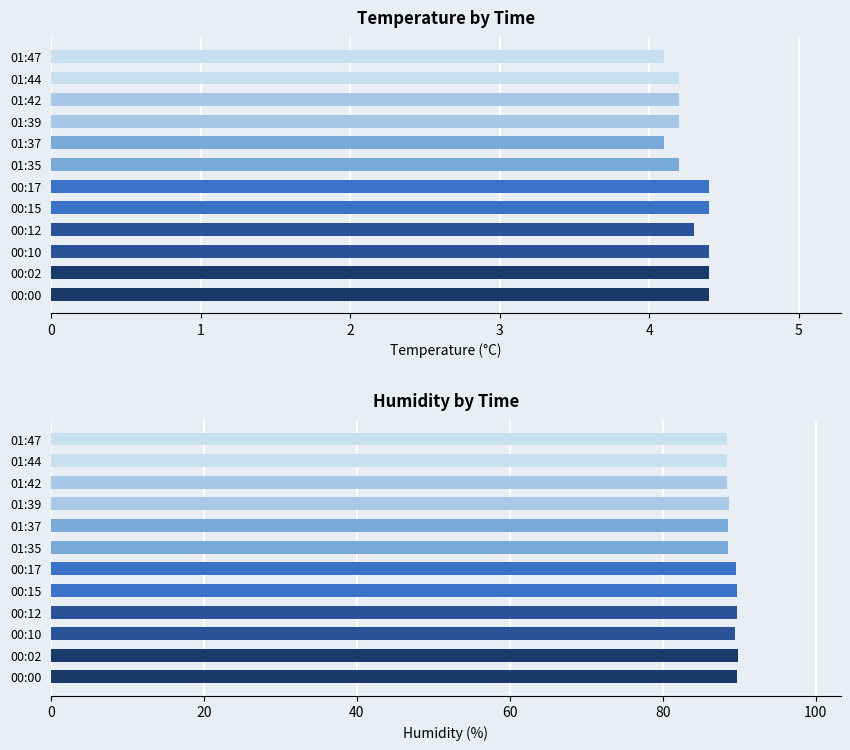

Rank the series at 01:37 from highest to lowest value.

Humidity, Temp